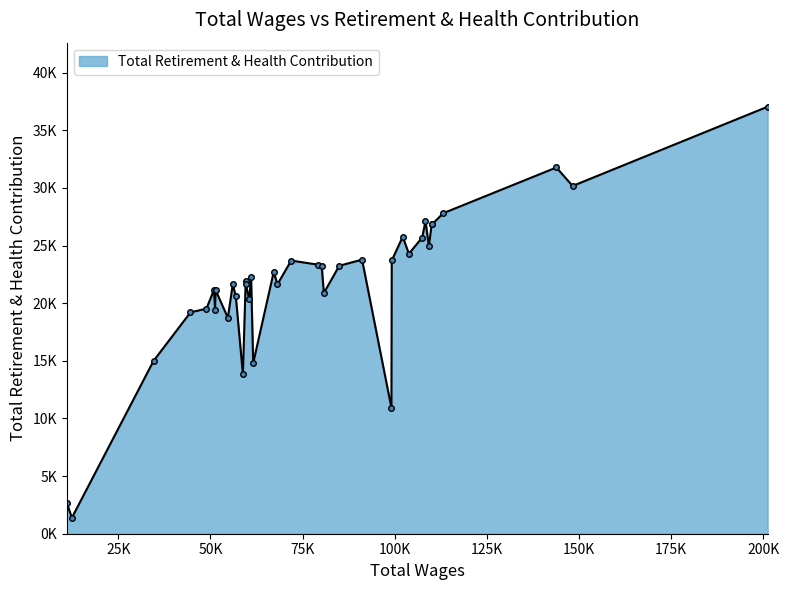

Does the chart have visible grid lines?

No